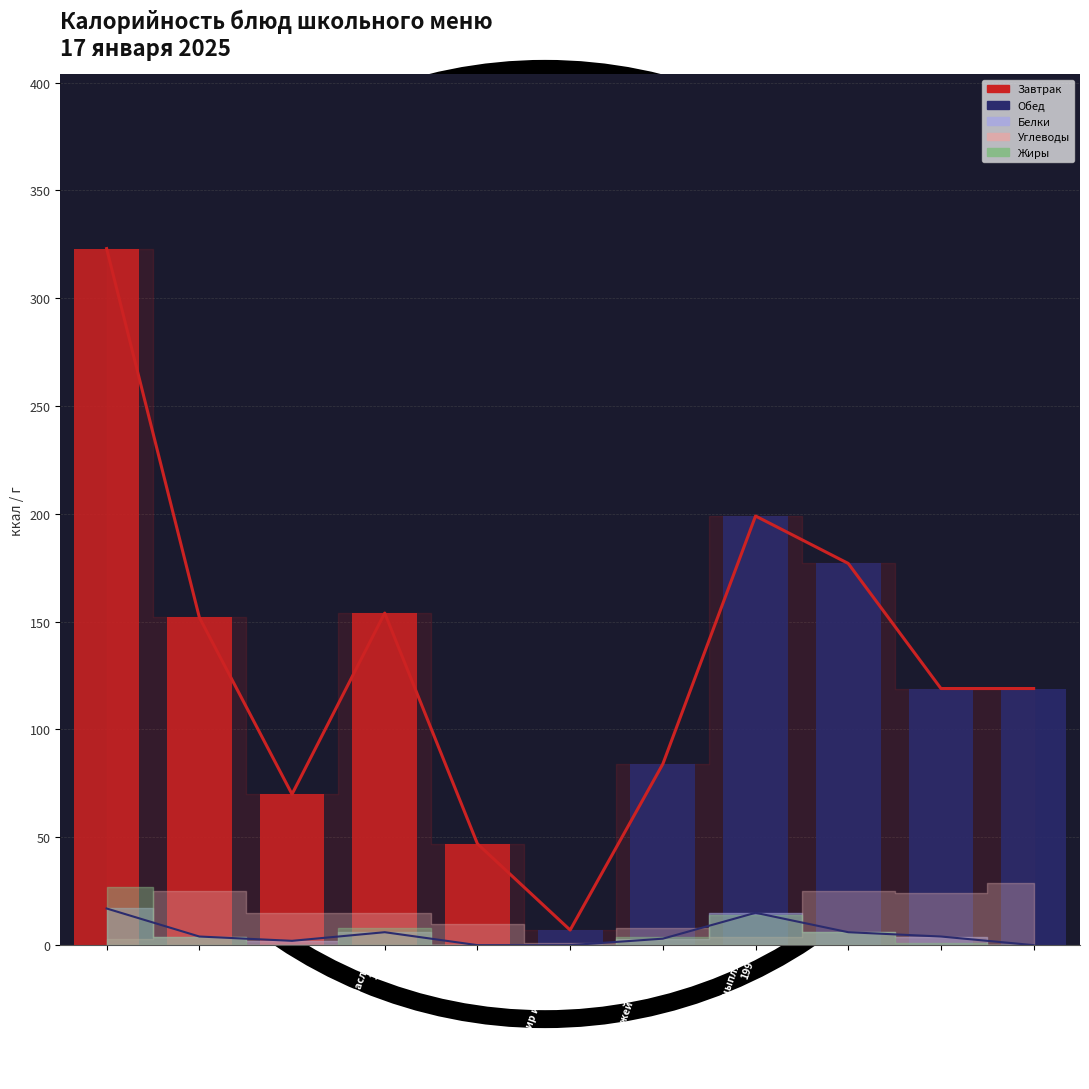

Reading left to right, transcribe all the data shown in this chart.

Калорийность: 323	152	70	154	47	7	84	199	177	119	119
Белки: 17	4	2	6	0	0	3	15	6	4	0